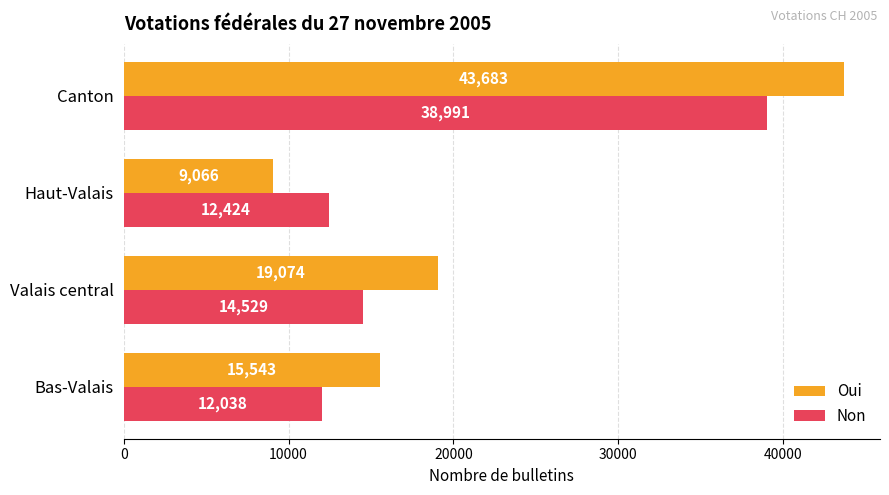

At which category is the sum across all series the highest?

Canton